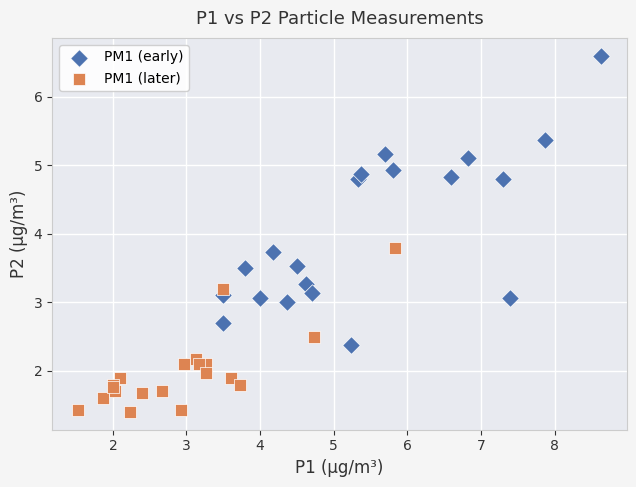

Which series reaches the minimum Y coordinate?

PM1 (later)